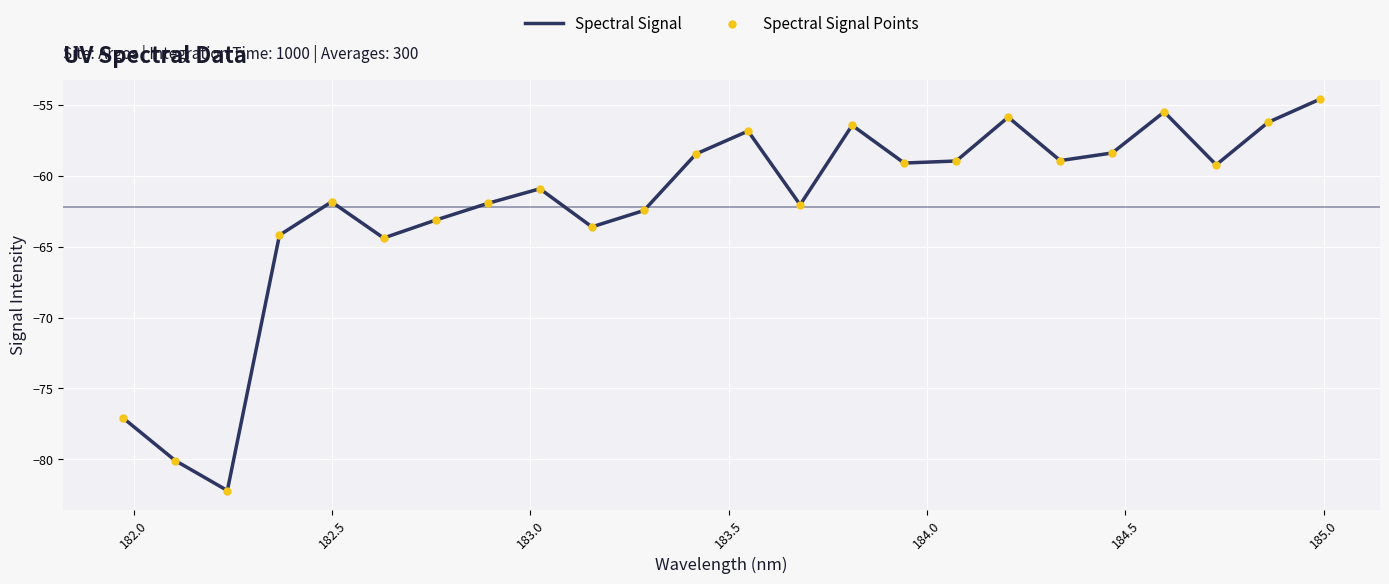

What is the minimum value shown in the chart?

-82.2